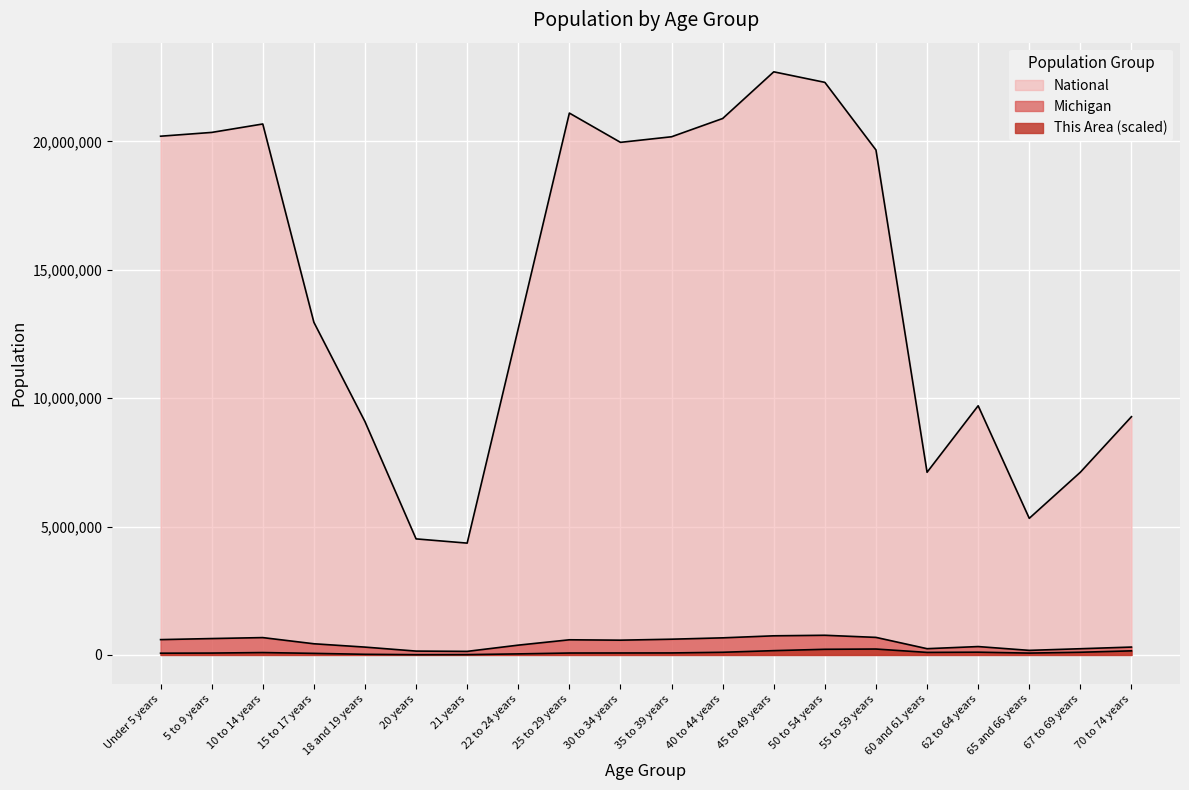

Reading left to right, transcribe all the data shown in this chart.

This Area: 67292.5	72339.4	92527.2	60563.2	24393.5	10093.9	12617.3	40375.5	74021.7	75704.0	77386.4	103462.2	166548.9	219541.7	229635.6	98415.3	106826.8	71498.3	104303.3	158978.5
Michigan: 596286.0	637784.0	675216.0	434782.0	304817.0	149350.0	138484.0	381238.0	589583.0	574566.0	612493.0	665481.0	744581.0	765452.0	683186.0	243067.0	325744.0	177313.0	241312.0	306084.0
National: 20201362.0	20348657.0	20677194.0	12954254.0	9086089.0	4519129.0	4354294.0	12712576.0	21101849.0	19962099.0	20179642.0	20890964.0	22708591.0	22298125.0	19664805.0	7113727.0	9704197.0	5319902.0	7115361.0	9278166.0